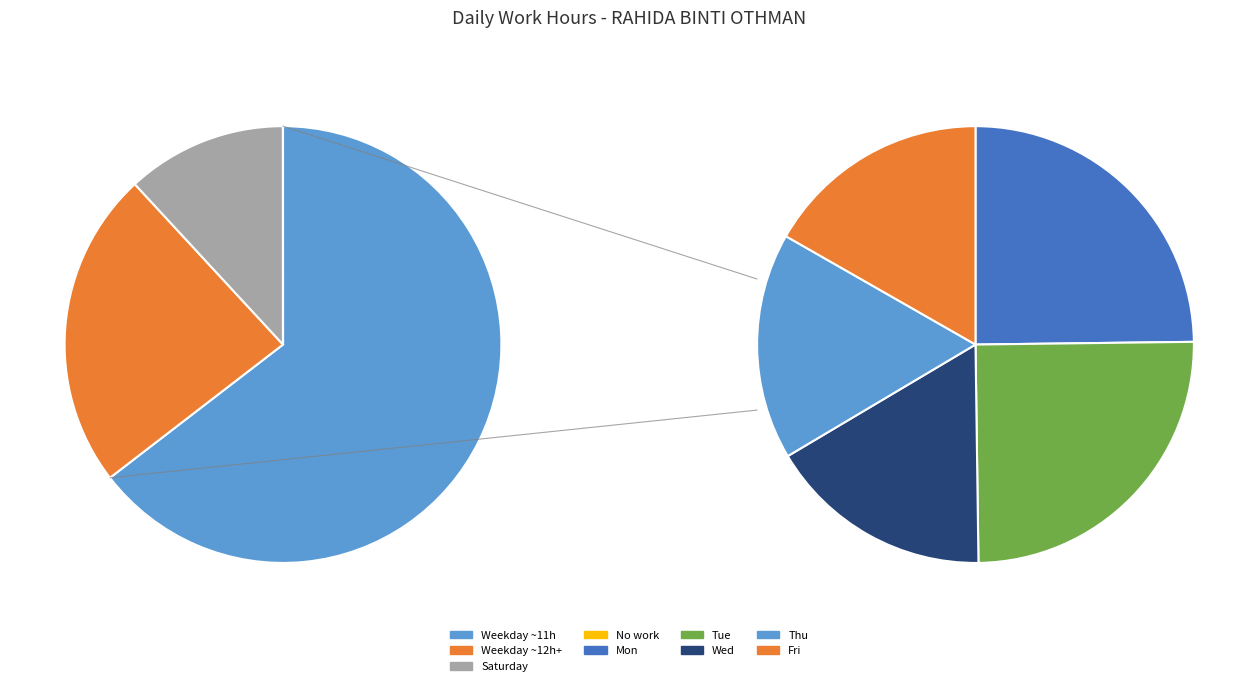

Do Fri and Wed together represent more than half of the pie?

No